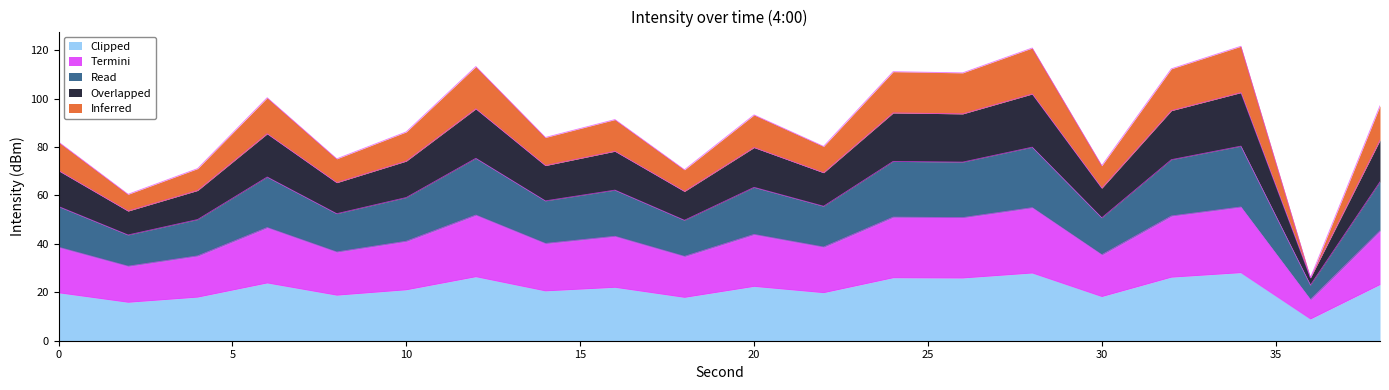

What is the highest value of the Clipped series?

28.1